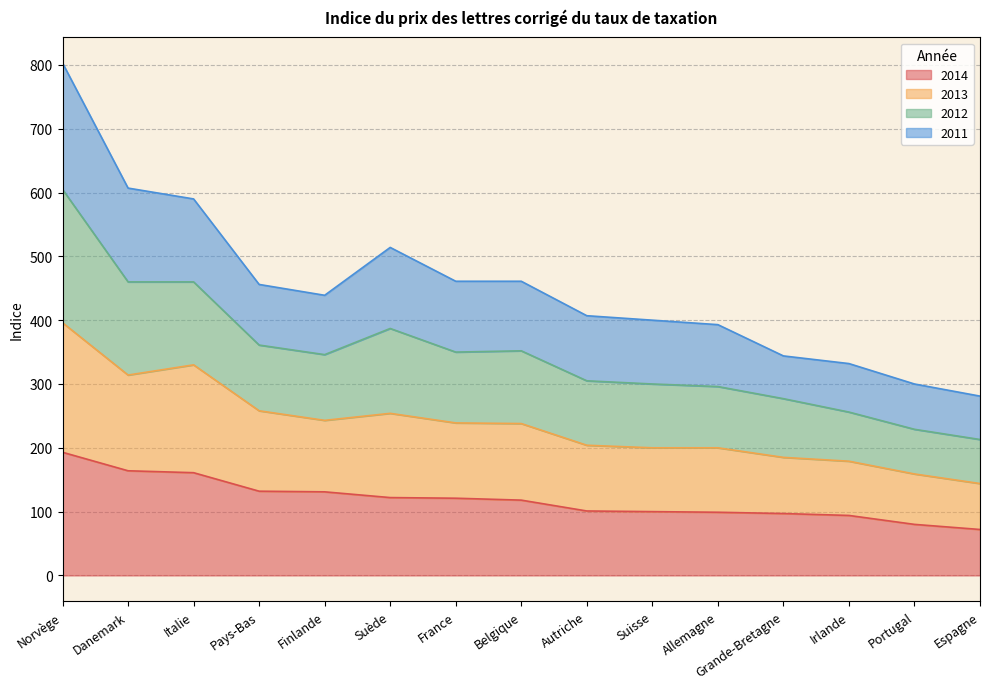

What are all the series names shown in the legend?

2014, 2013, 2012, 2011